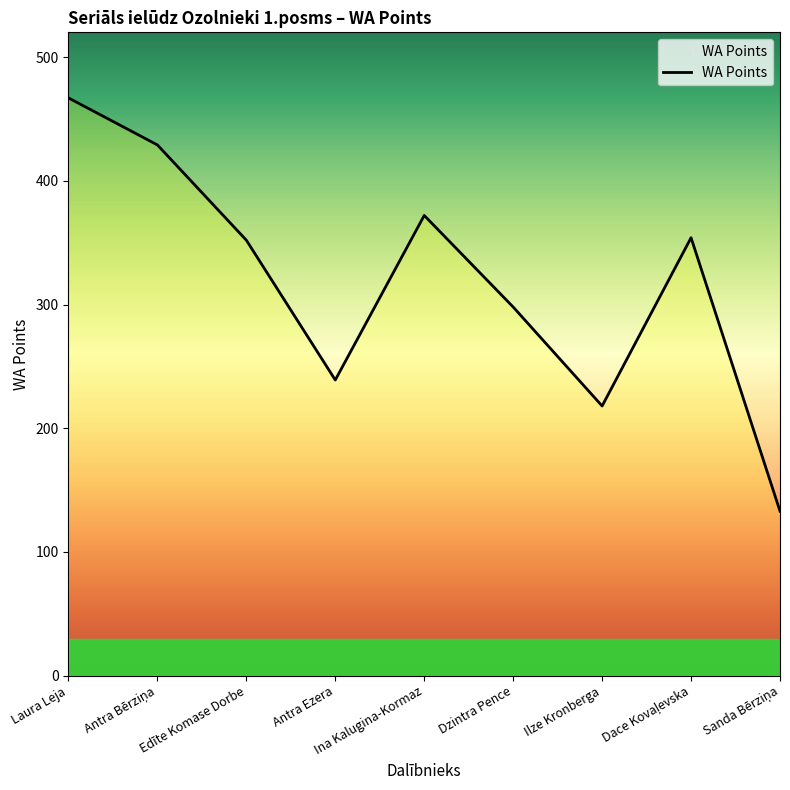

What is the approximate value at Antra Ezera?

239